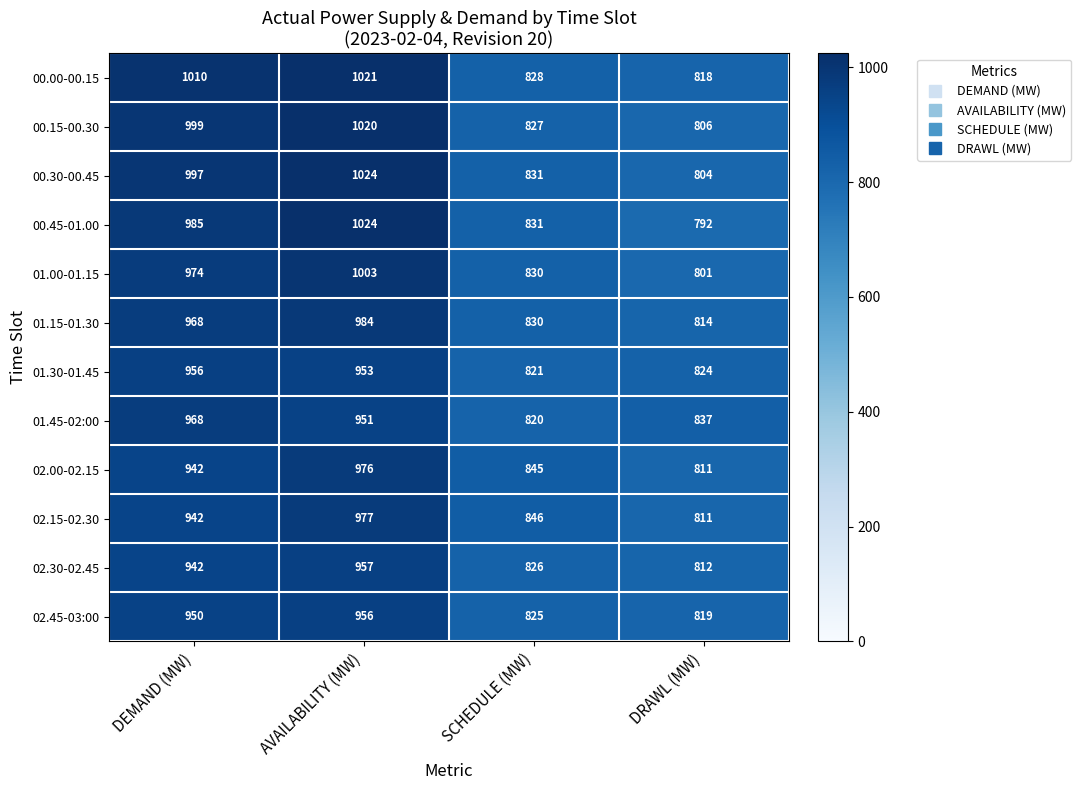

What is the sum of all 01.45-02:00 values?

3576